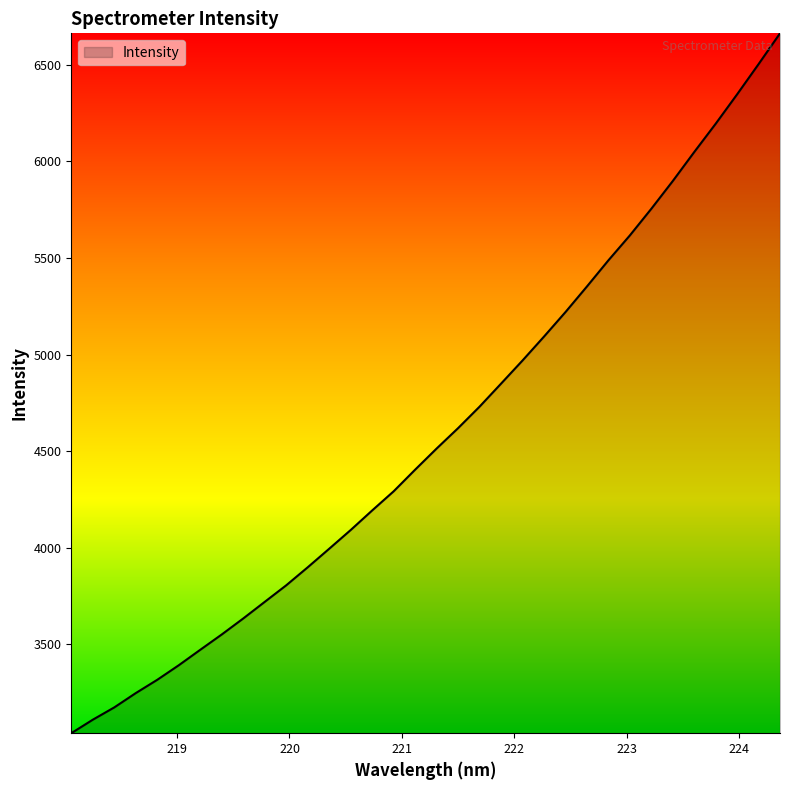

How many values exceed 4513?

17